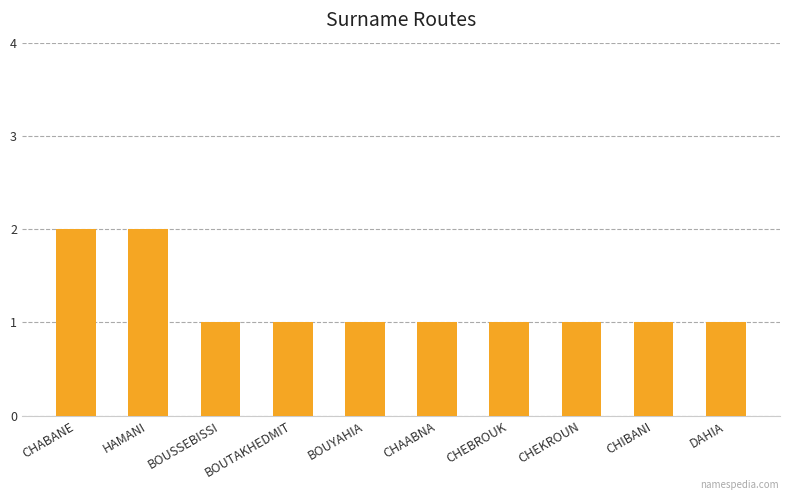

How many bars are there in total?

10